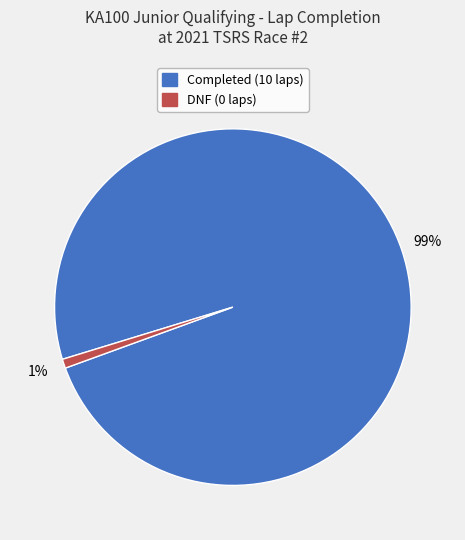

The Completed (10 laps) slice represents 99% of the pie. True or false?

True